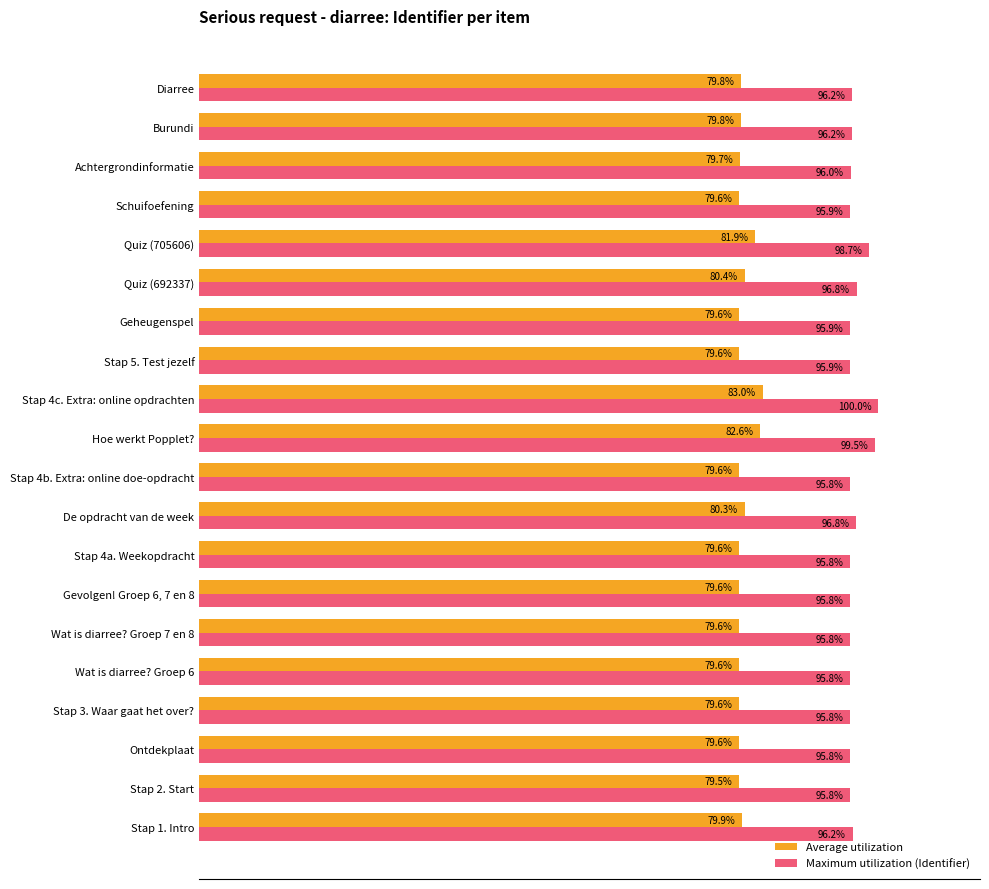

List the series in order of their overall mean, lowest first.

Average utilization, Maximum utilization (Identifier)